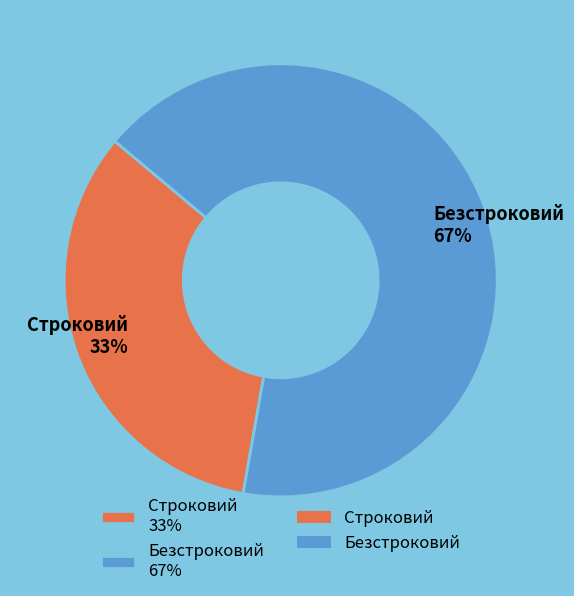

Rank the categories by value from lowest to highest.

Строковий, Безстроковий